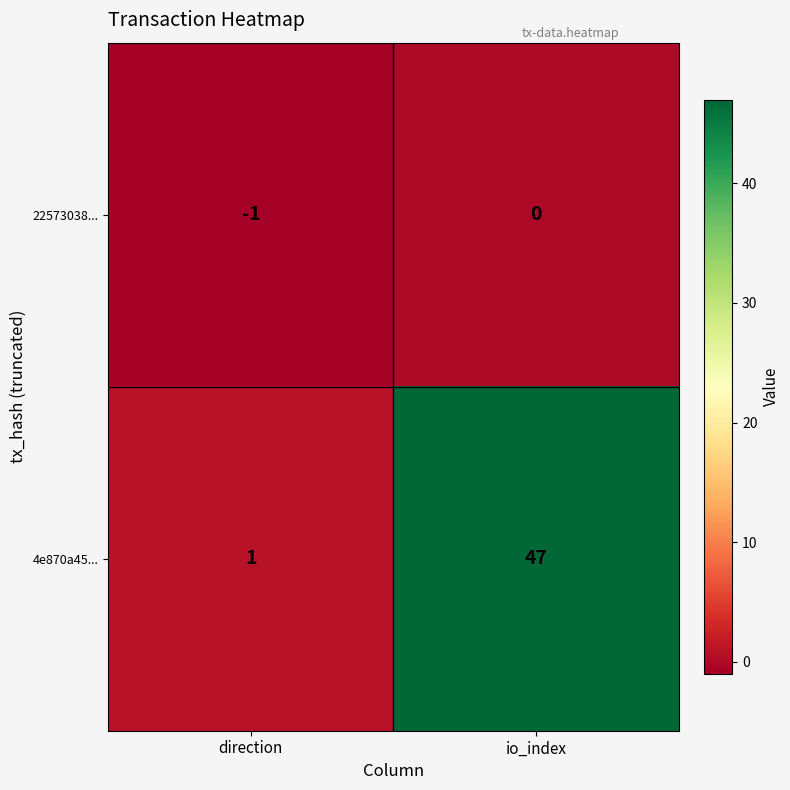

Rank the series by their average value, from highest to lowest.

4e870a45..., 22573038...